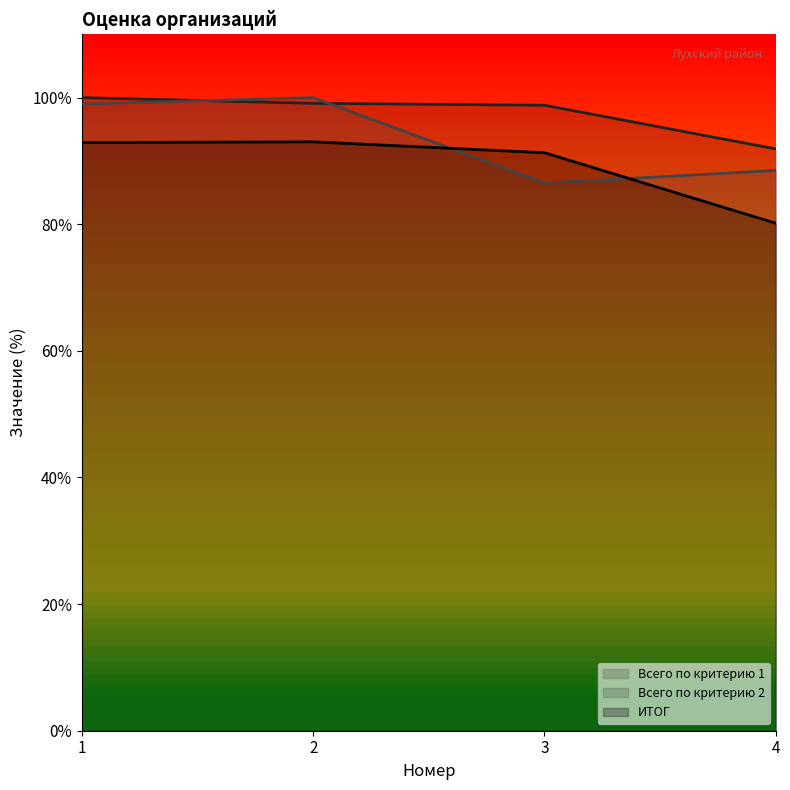

Does the chart display data point markers on the line(s)?

No